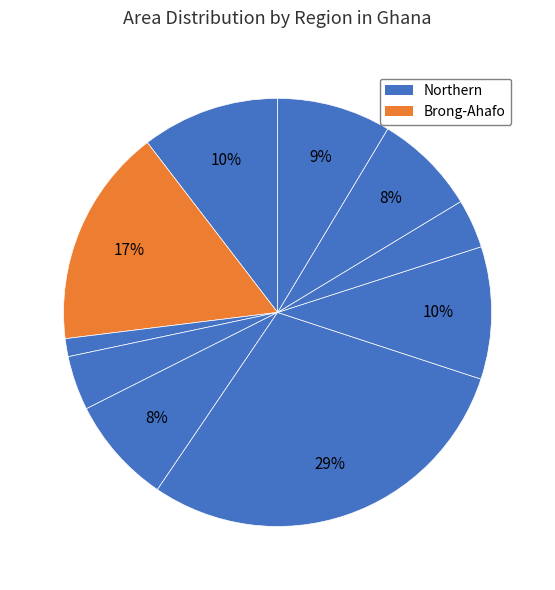

How many segments does this pie chart have?

10